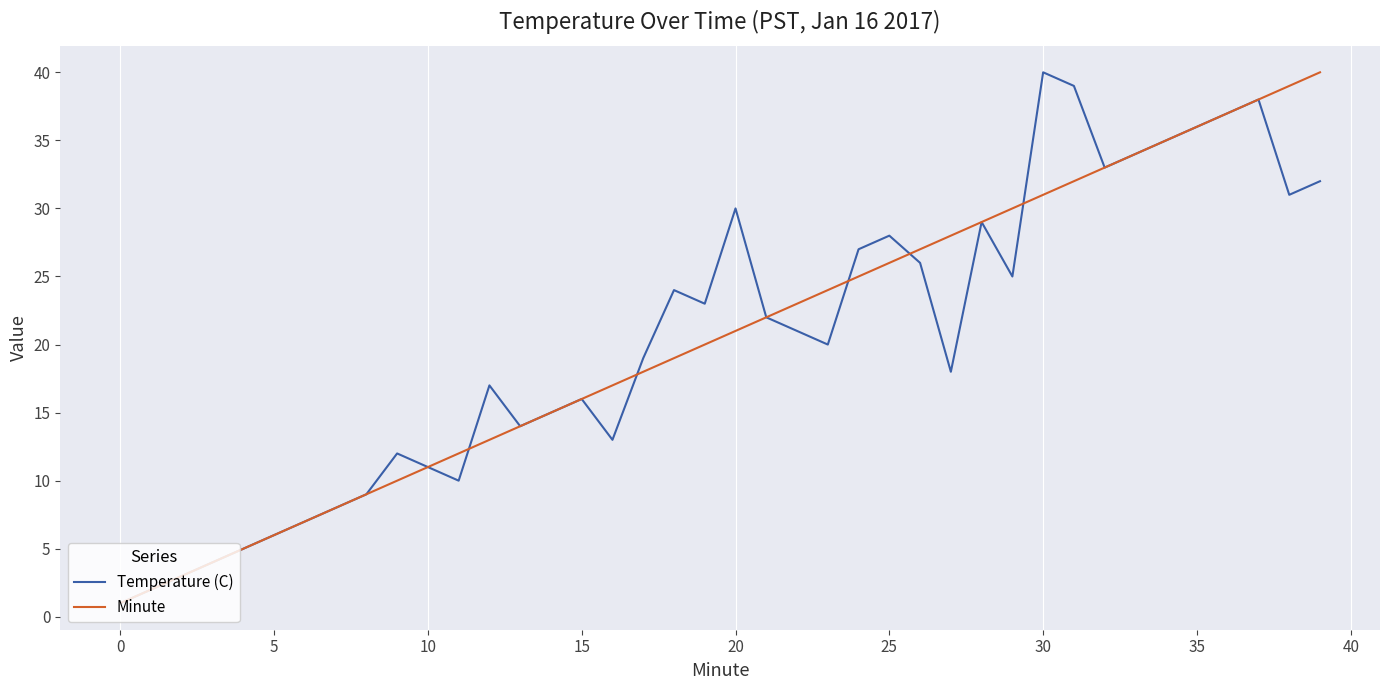

What is the greatest value displayed?

40